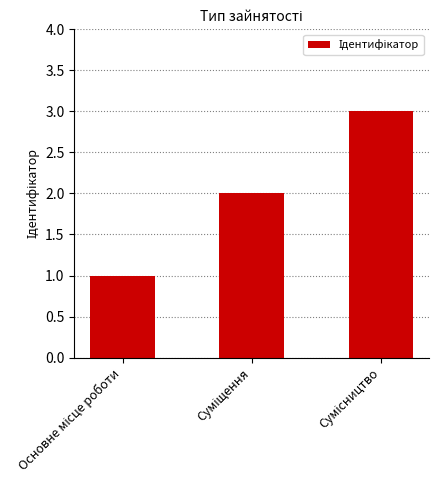

What is the sum of all values?

6